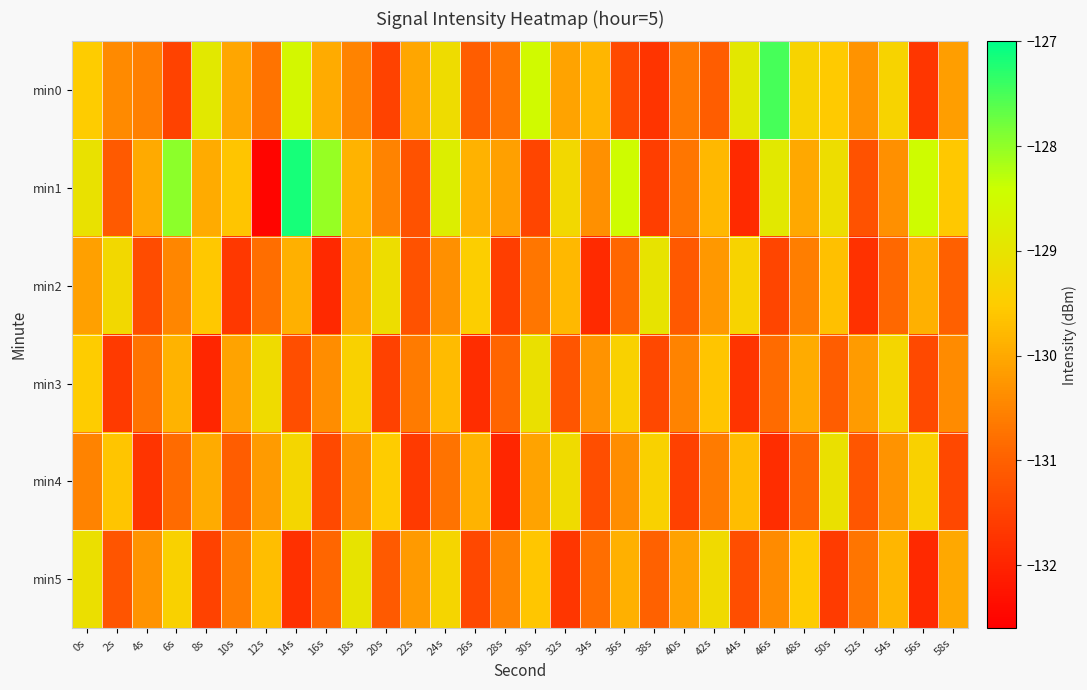

What is the total value across all series at 46s?

-780.9